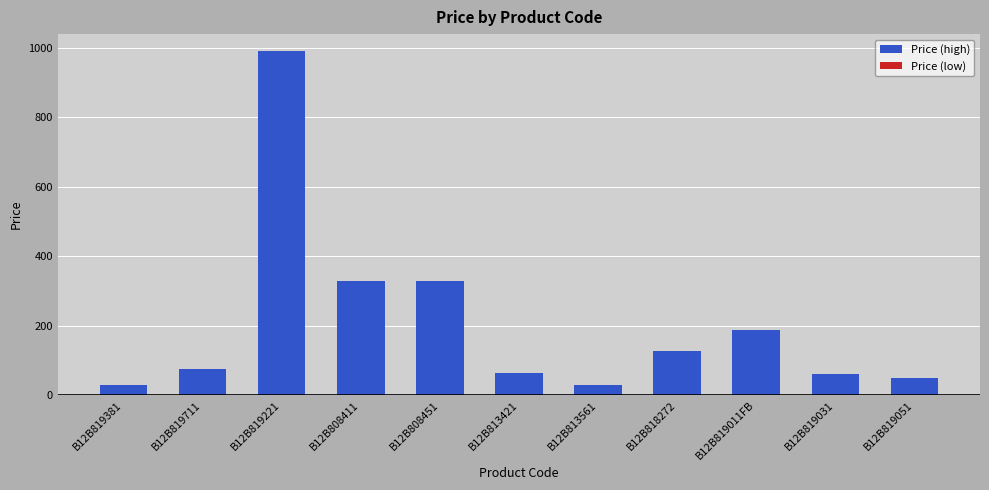

Which category has the highest value across all series?

B12B819221